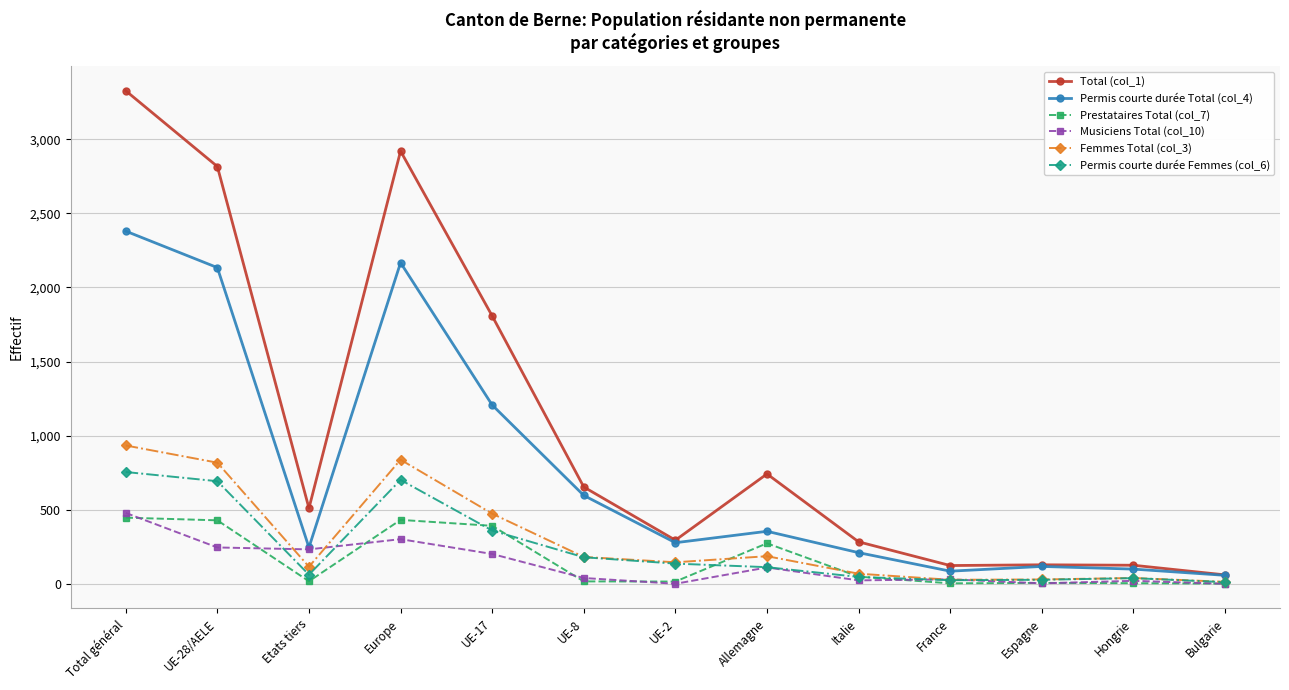

Is this an area chart (filled region under the line)?

No